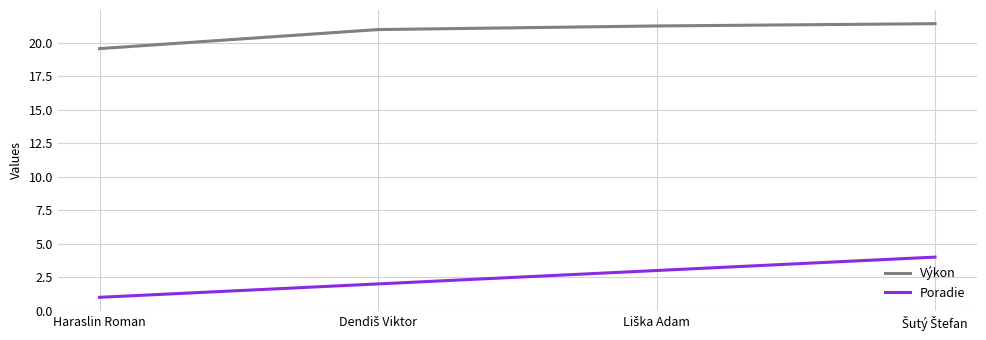

Which series has the largest total across all categories?

Výkon